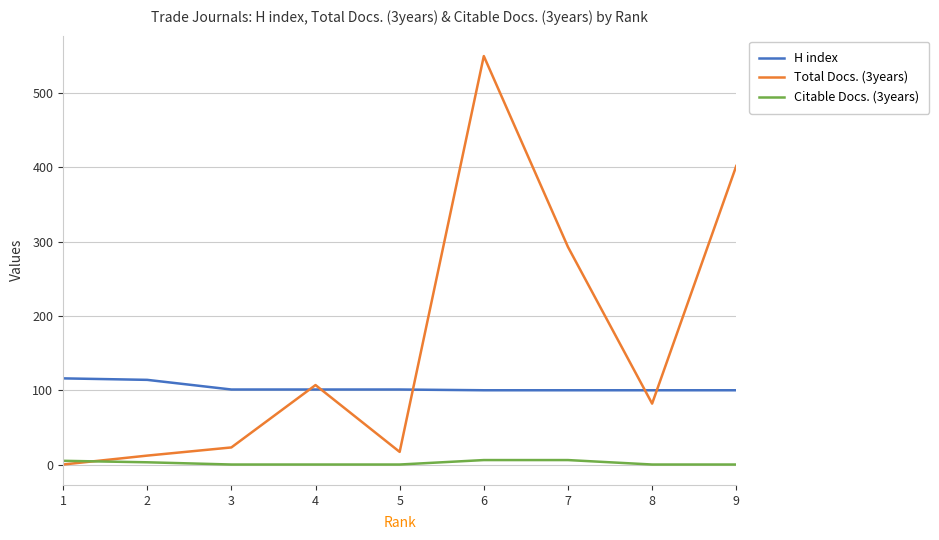

True or false: Citable Docs. (3years) has a value of 0 at 5.

True